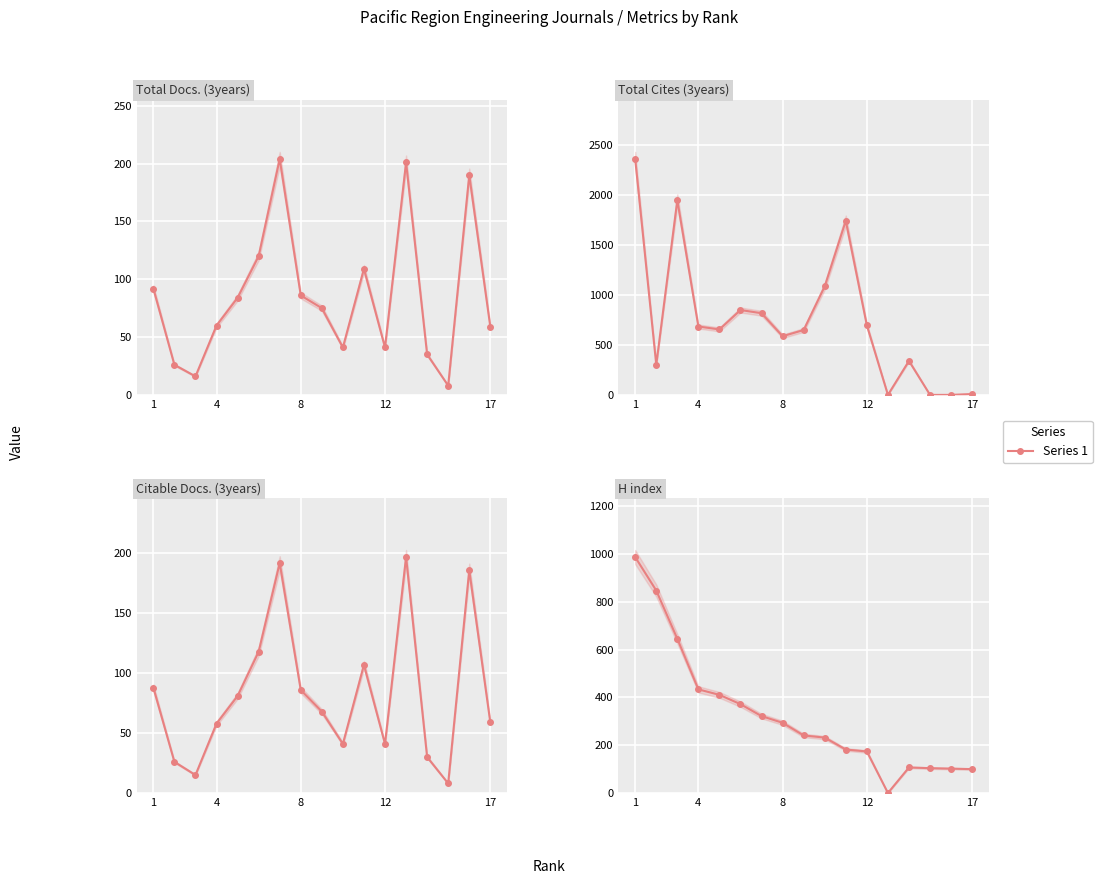

How many intersections are there between Total Docs. (3years) and H index?

4